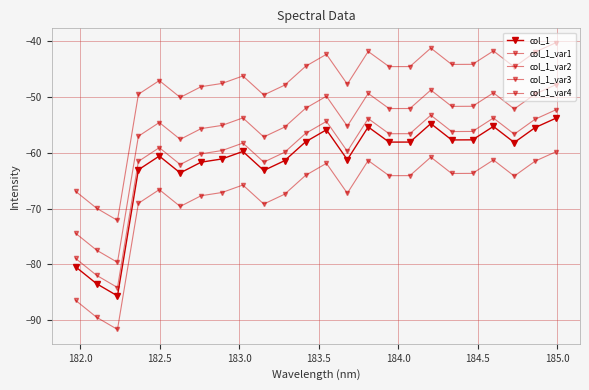

How many distinct data groups are displayed?

5